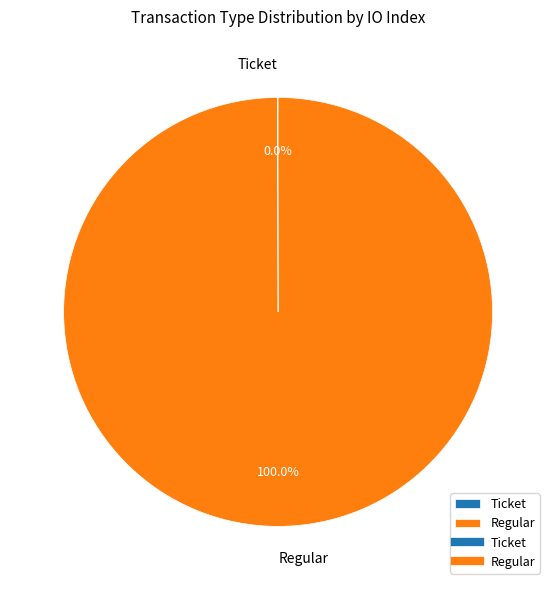

Does any single category account for the majority?

Yes